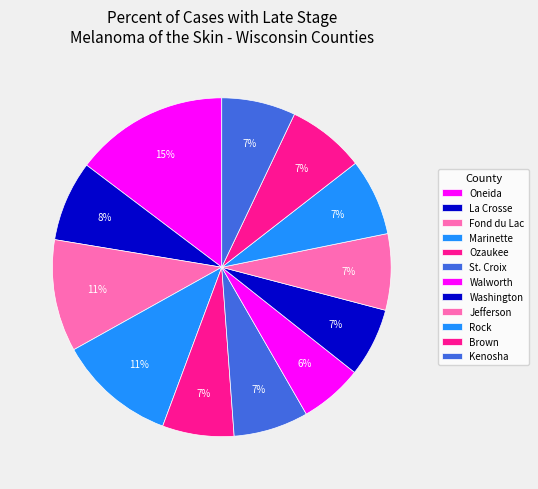

To the nearest percent, what is the difference between the largest and smallest slice percentages?

9%